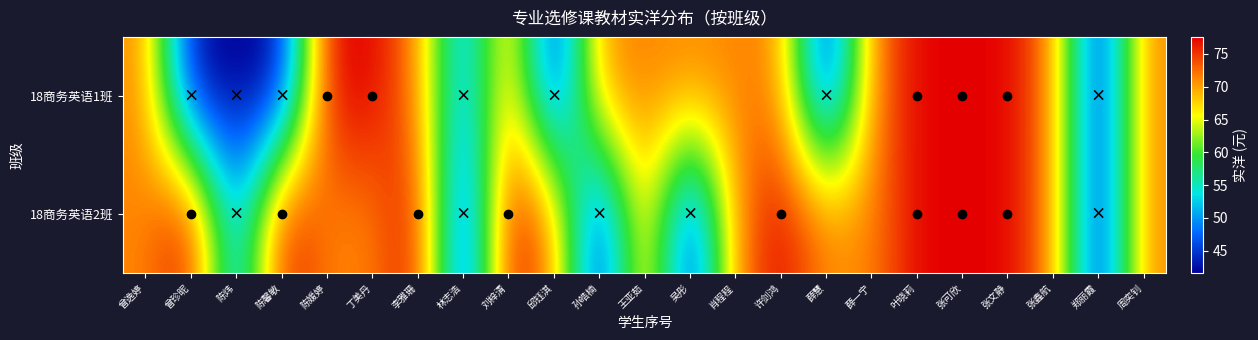

Rank the series at 丁美丹 from highest to lowest value.

18商务英语1班, 18商务英语2班